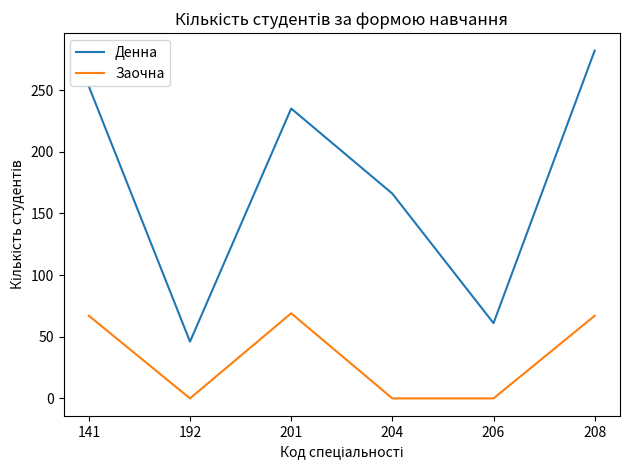

The Денна series shows 253 at 141. True or false?

True